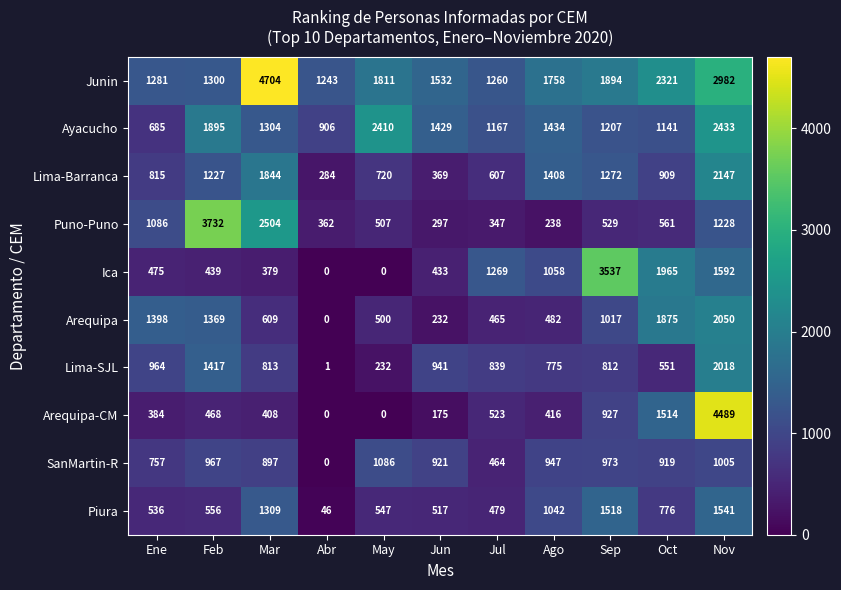

How many series are shown in this chart?

10